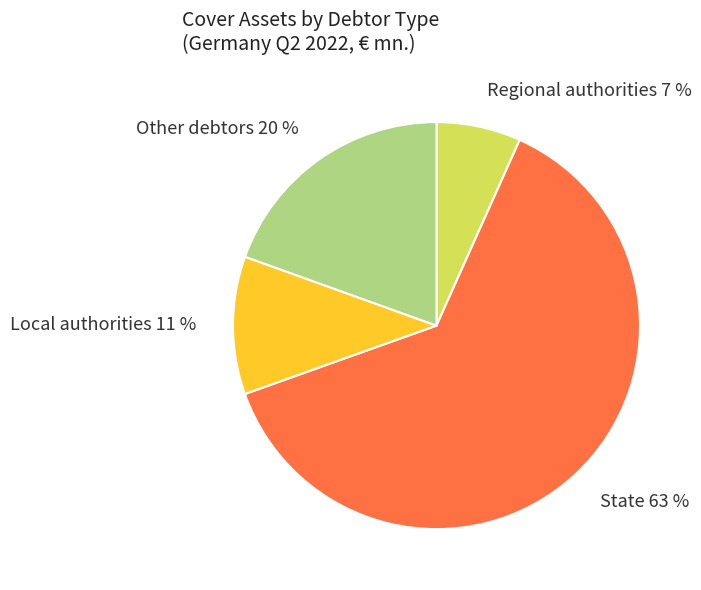

To the nearest percent, what is the average slice percentage?

25%